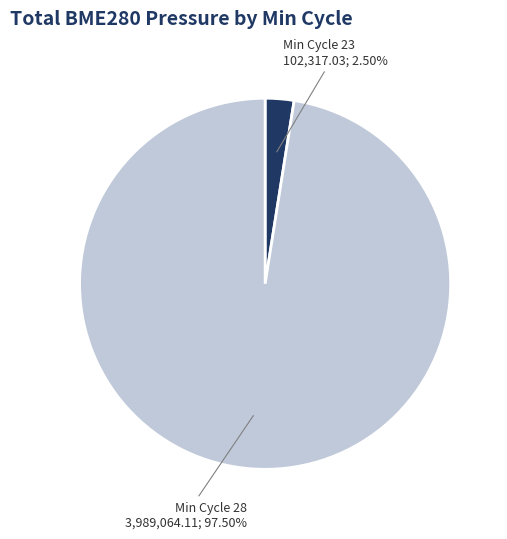

Combined, do Min Cycle 23 and Min Cycle 28 account for over 50%?

Yes